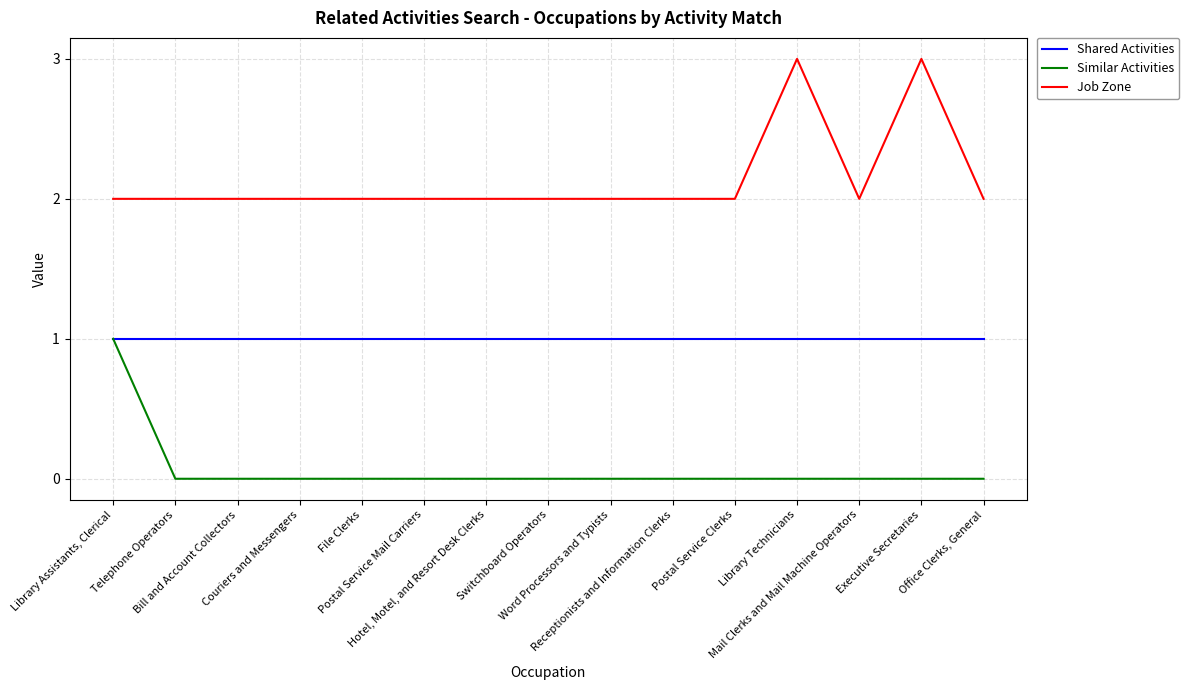

What is the maximum value shown in the chart?

3